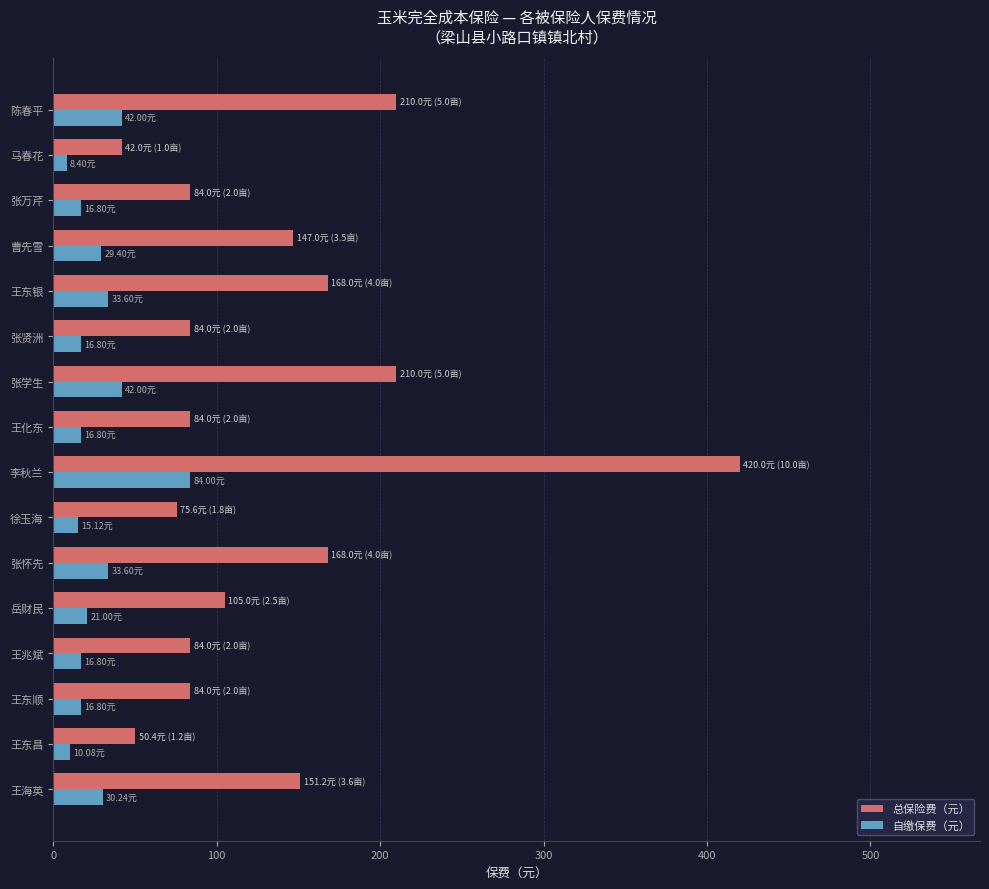

What is the difference between the maximum and minimum values in the 总保险费（元） series?

378.0